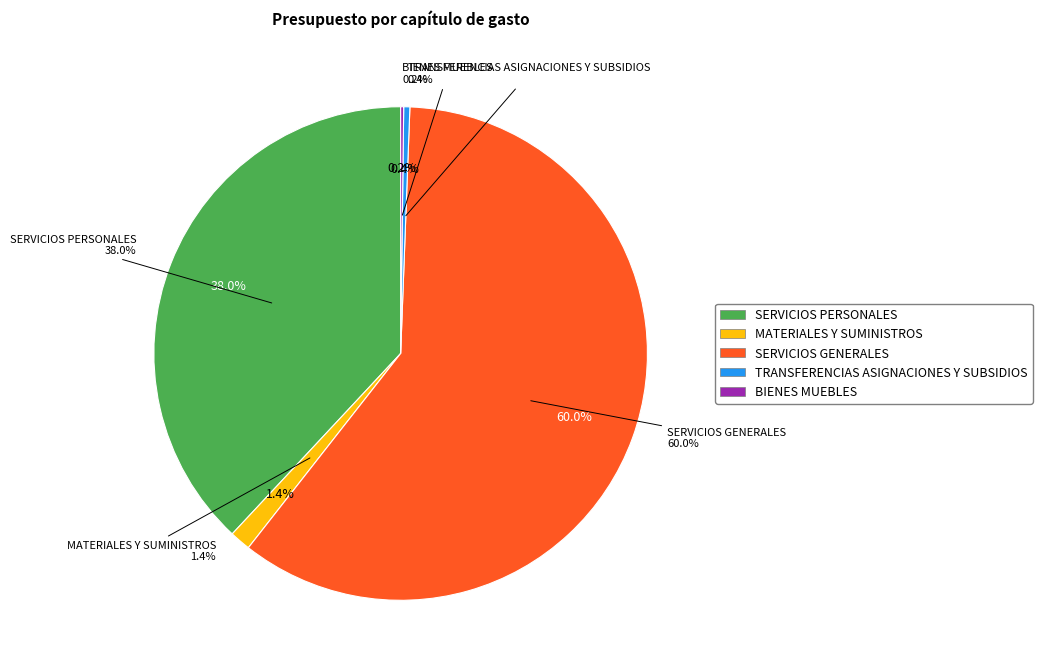

To the nearest percent, what percentage of the pie is SERVICIOS GENERALES?

60%